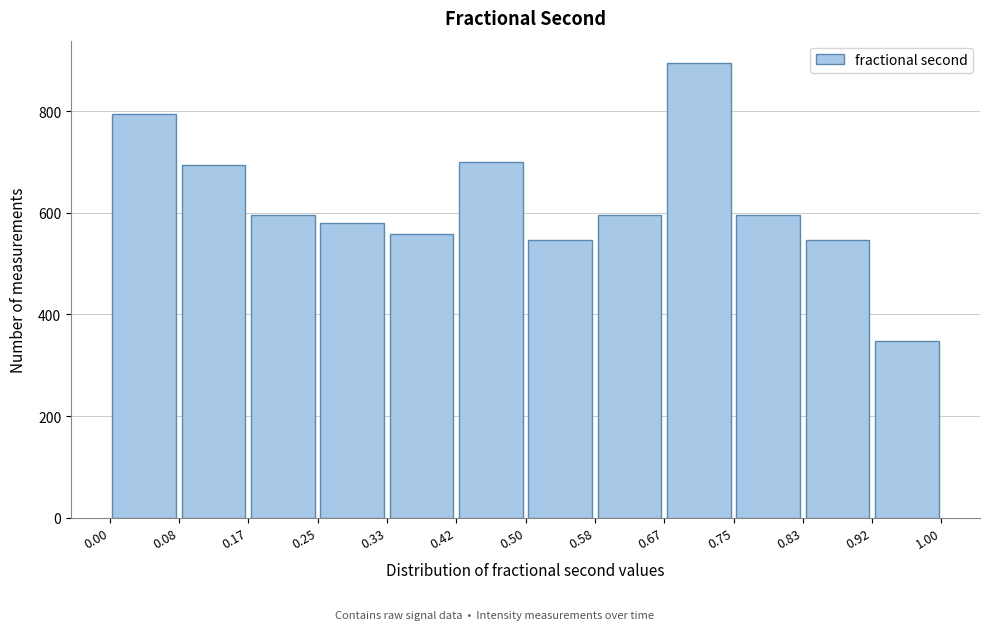

Reading left to right, list every bar in this chart as the range it spans on the x-axis followed by its height. The values are not printed on the chart, so give them approximately, as read against the axis.

0.00 to 0.08: 800
0.08 to 0.17: 700
0.17 to 0.25: 600
0.25 to 0.33: 580
0.33 to 0.42: 560
0.42 to 0.50: 700
0.50 to 0.58: 540
0.58 to 0.67: 600
0.67 to 0.75: 900
0.75 to 0.83: 600
0.83 to 0.92: 540
0.92 to 1.00: 340